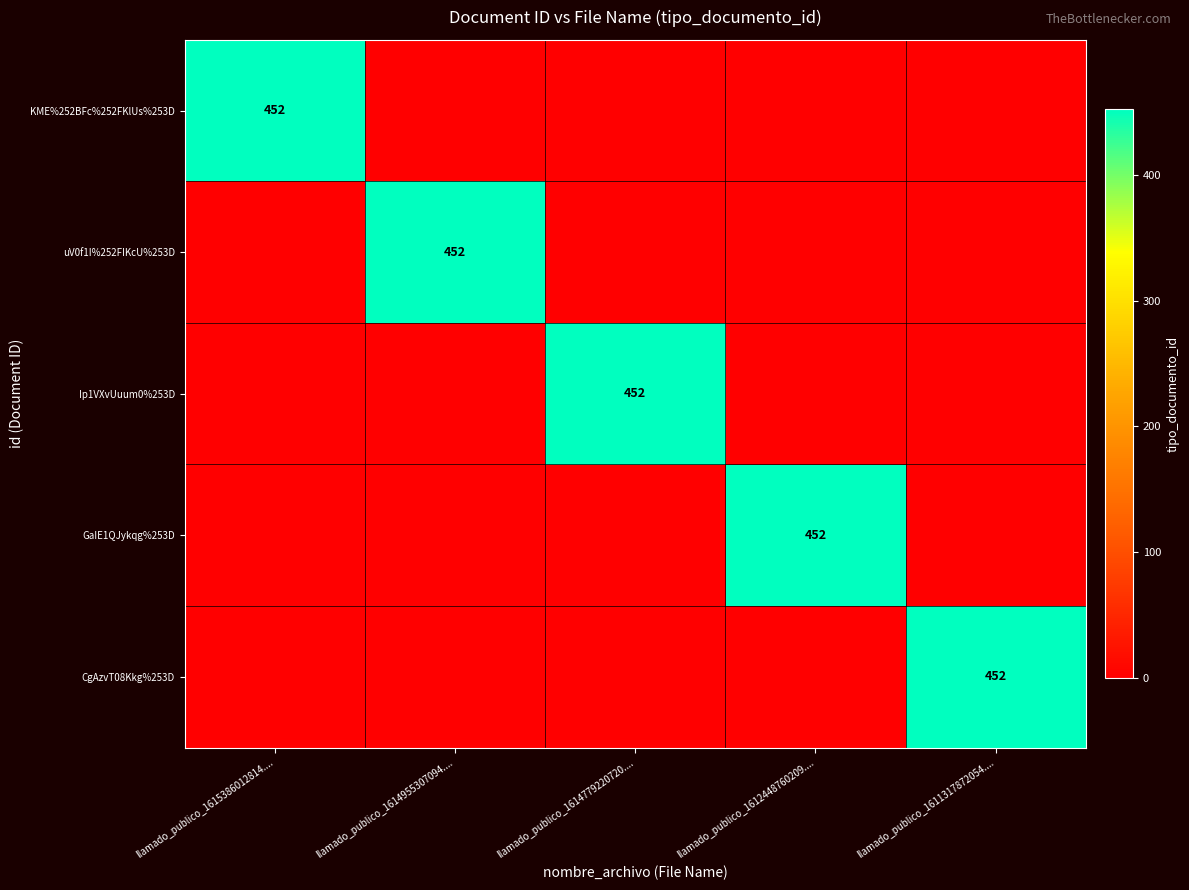

How many distinct data groups are displayed?

5